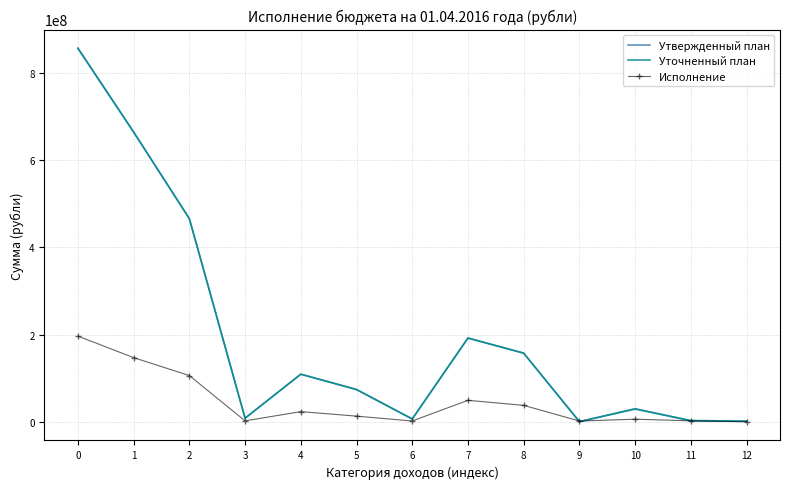

Is it true that Утвержденный план equals 856398100.0 at 0?

True